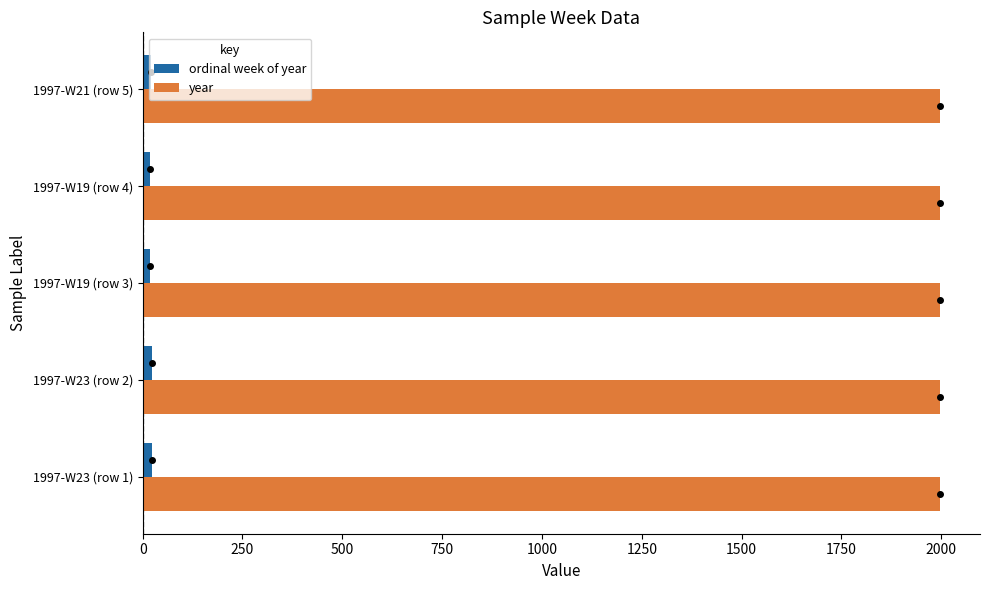

What is the sum of all ordinal week of year values?

105